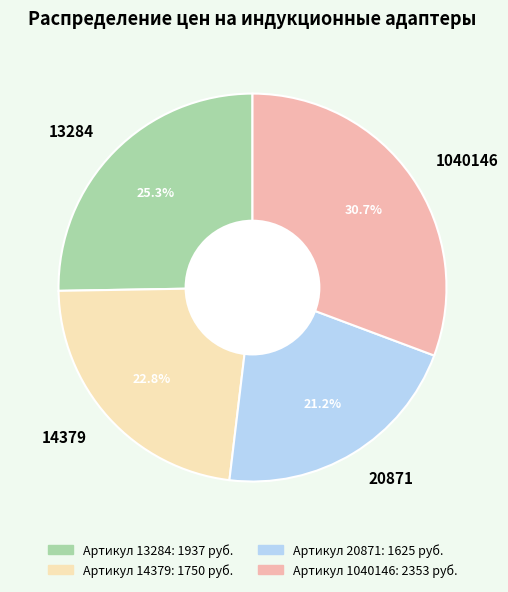

To the nearest percent, what is the average slice percentage?

25%